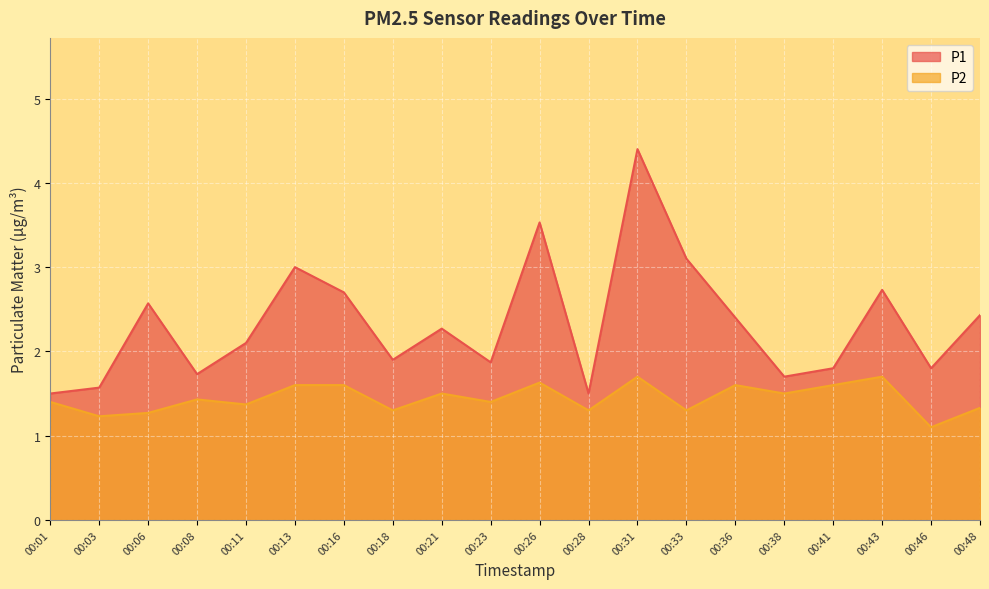

Reading left to right, extract all data points from this chart.

P1: 1.5	1.6	2.6	1.7	2.1	3.0	2.7	1.9	2.3	1.9	3.5	1.5	4.4	3.1	2.4	1.7	1.8	2.7	1.8	2.4
P2: 1.4	1.2	1.3	1.4	1.4	1.6	1.6	1.3	1.5	1.4	1.6	1.3	1.7	1.3	1.6	1.5	1.6	1.7	1.1	1.3